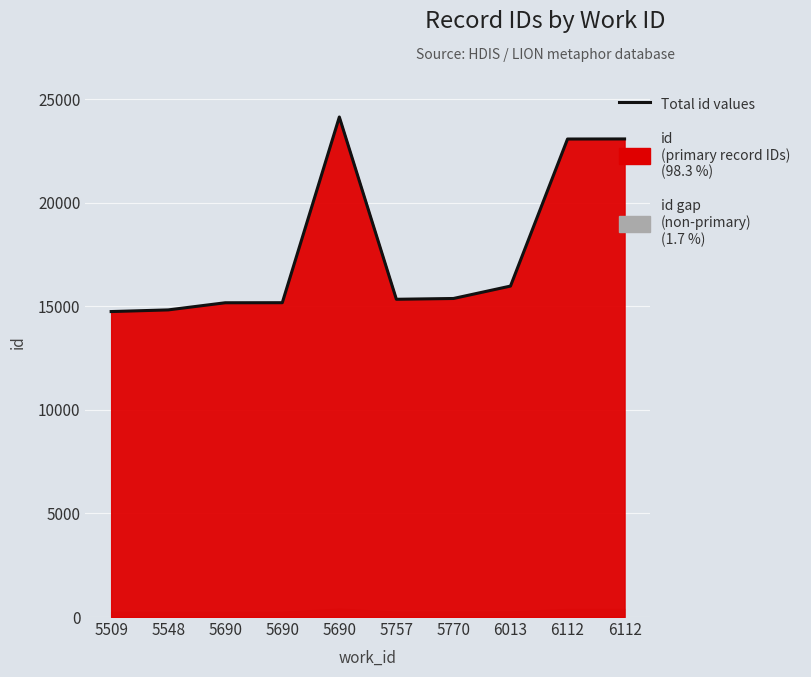

What is the smallest value displayed?

14746